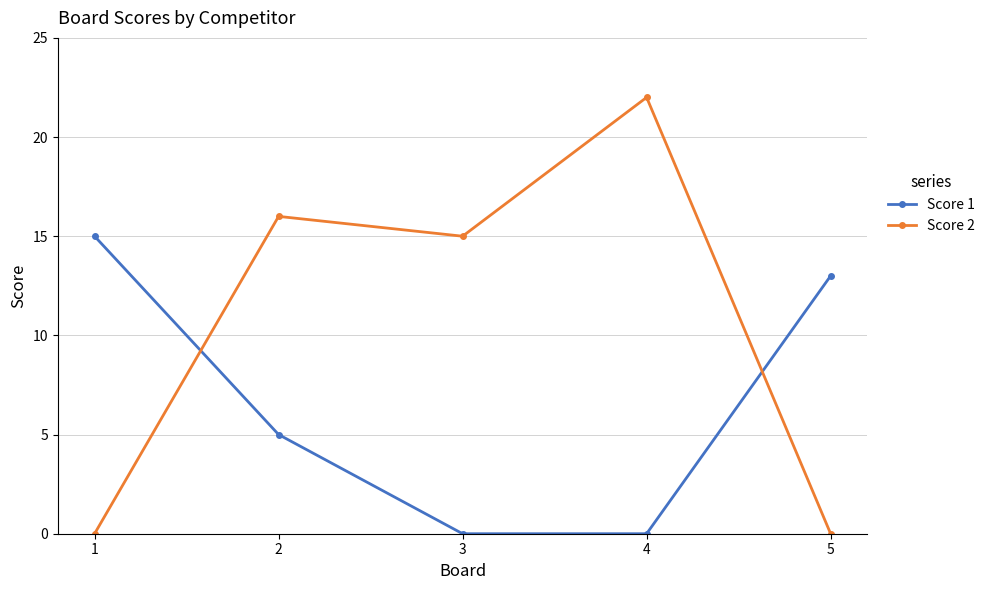

Count the Score 1 values in the range 0 to 13.

4